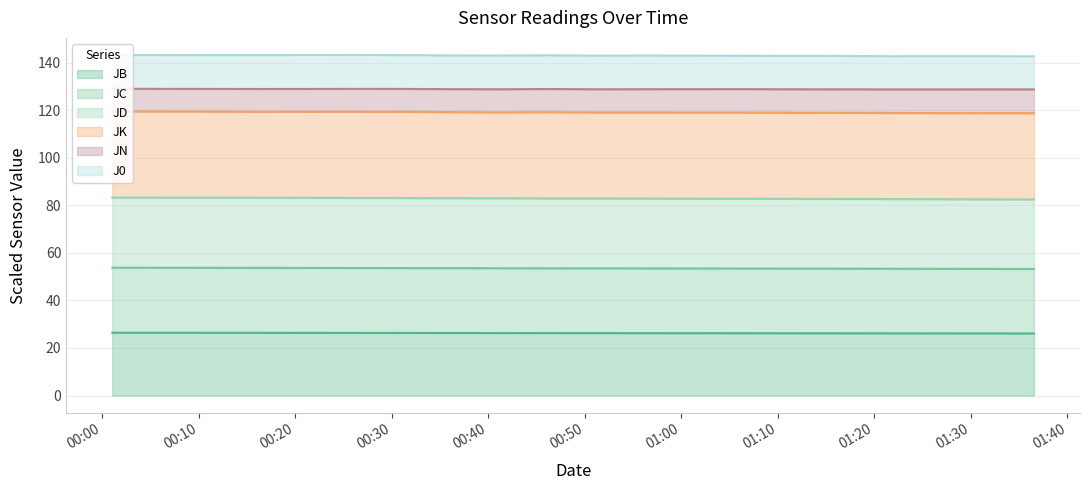

What are all the series names shown in the legend?

JB, JC, JD, JK, JN, J0